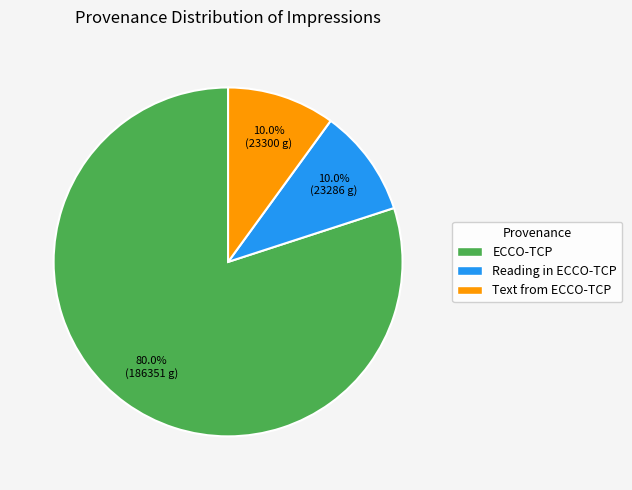

How many segments does this pie chart have?

3